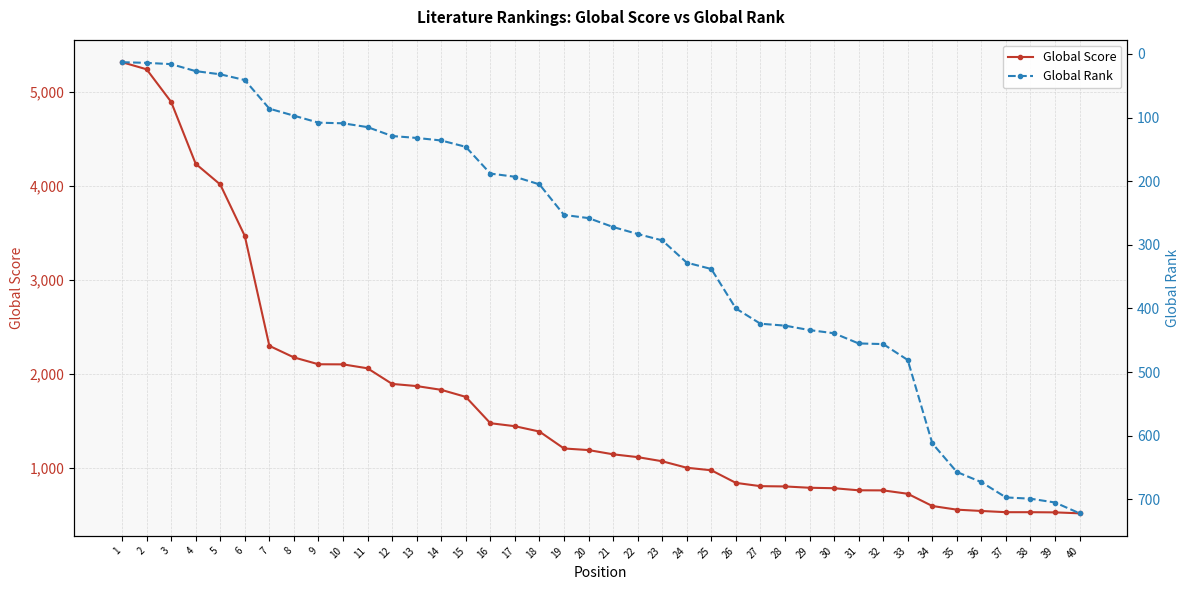

Reading left to right, extract all data points from this chart.

Global Score: 1=5313	2=5238	3=4891	4=4232	5=4012	6=3464	7=2295	8=2172	9=2099	10=2098	11=2056	12=1890	13=1867	14=1827	15=1752	16=1472	17=1440	18=1383	19=1203	20=1186	21=1141	22=1111	23=1067	24=998	25=971	26=837	27=802	28=799	29=785	30=780	31=758	32=757	33=721	34=591	35=552	36=538	37=525	38=525	39=523	40=513
Global Rank: 1=13	2=14	3=16	4=27	5=32	6=41	7=86	8=97	9=108	10=109	11=115	12=129	13=132	14=136	15=146	16=188	17=193	18=205	19=253	20=258	21=272	22=283	23=293	24=328	25=338	26=400	27=424	28=427	29=434	30=439	31=455	32=456	33=481	34=612	35=657	36=673	37=697	38=699	39=705	40=722